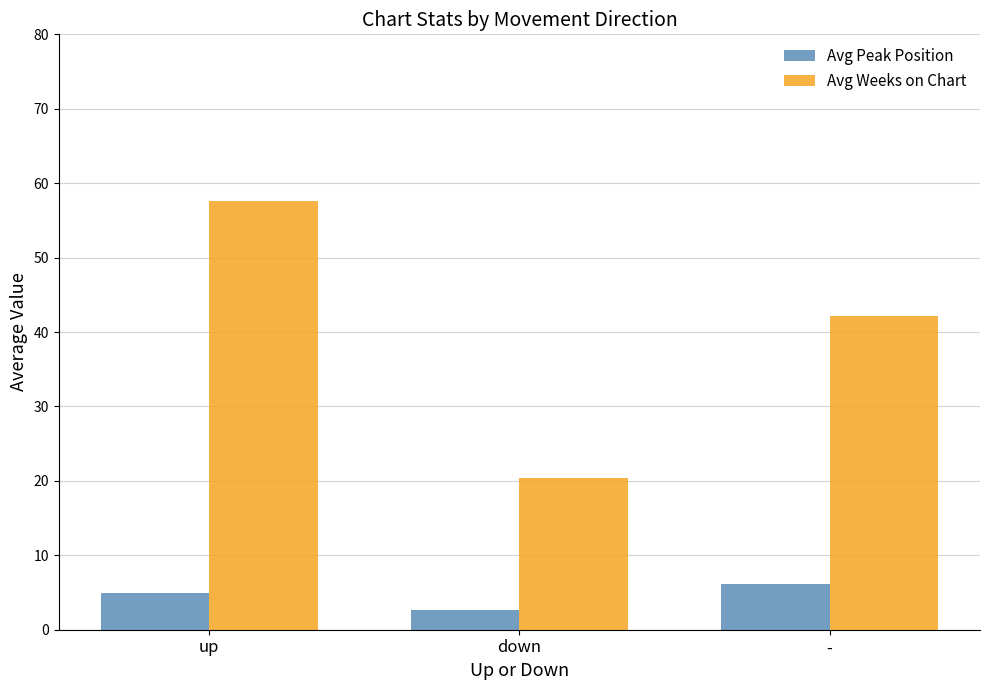

What are all the series names shown in the legend?

Avg Peak Position, Avg Weeks on Chart